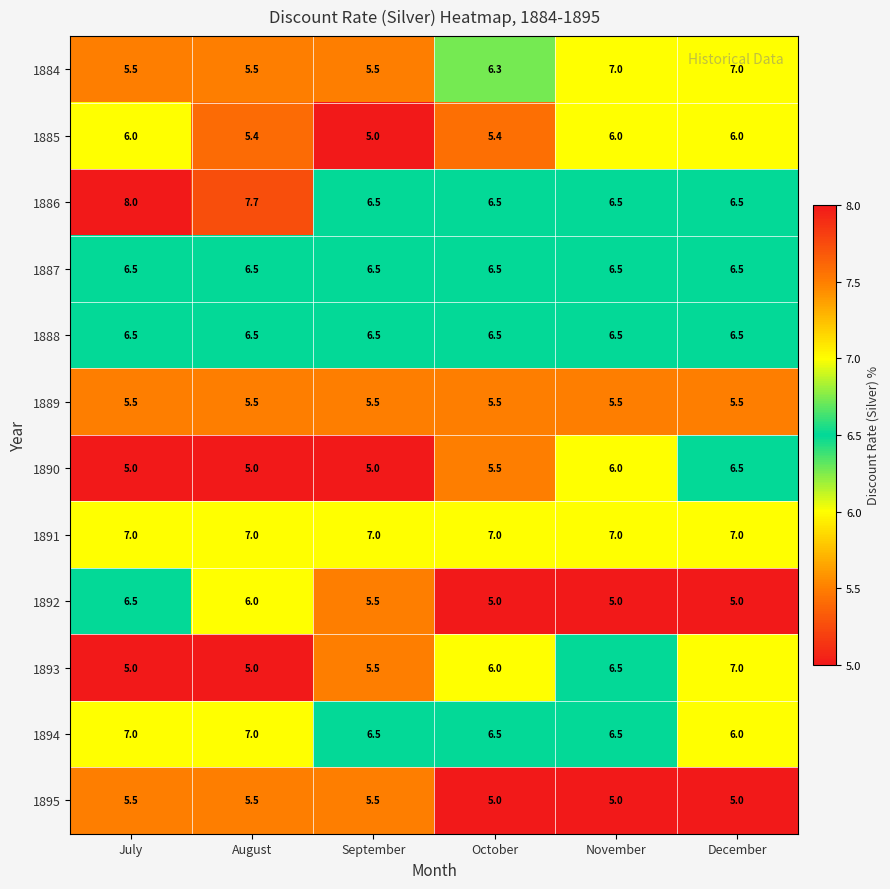

The 1886 series shows 6.5 at October. True or false?

True